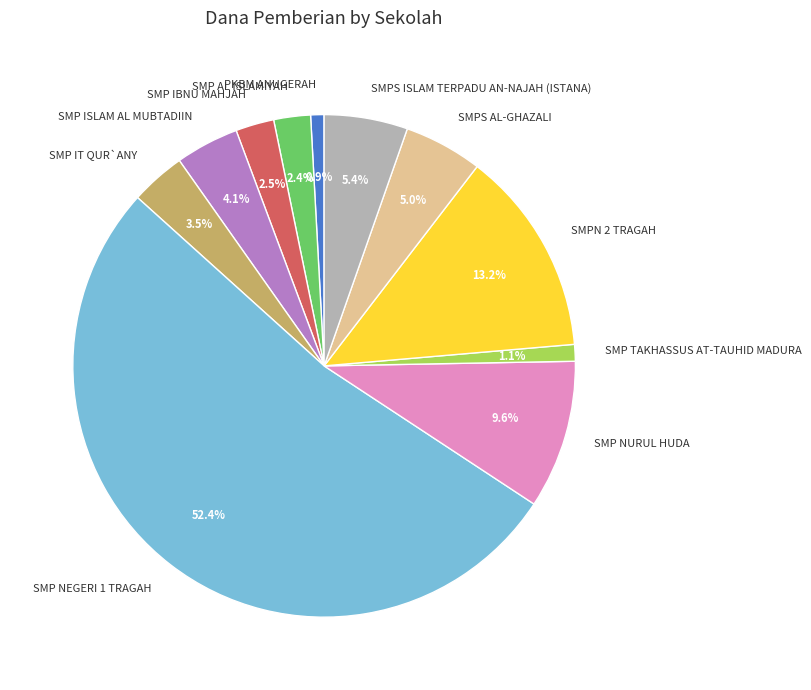

Does any single category account for the majority?

Yes